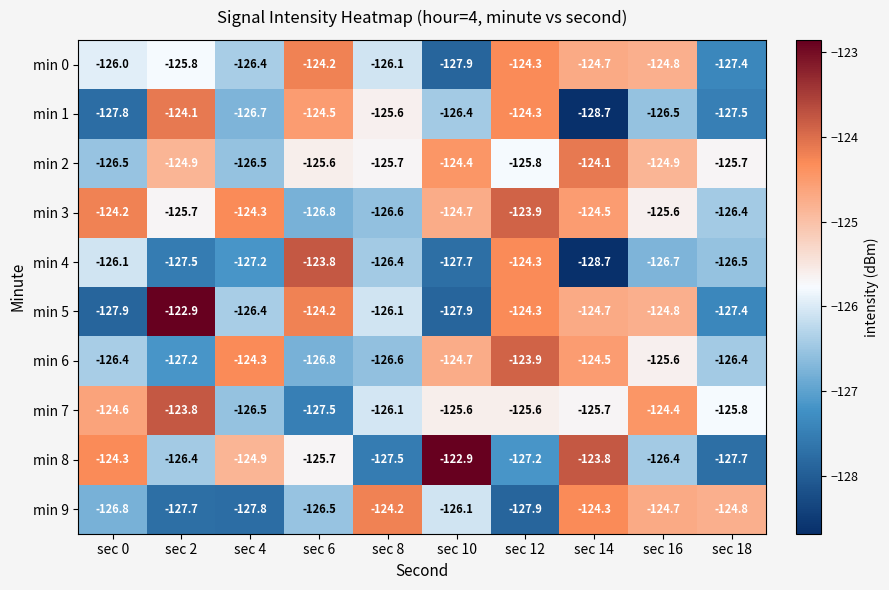

Between sec 12 and sec 18, which series saw the biggest shift?

min 1